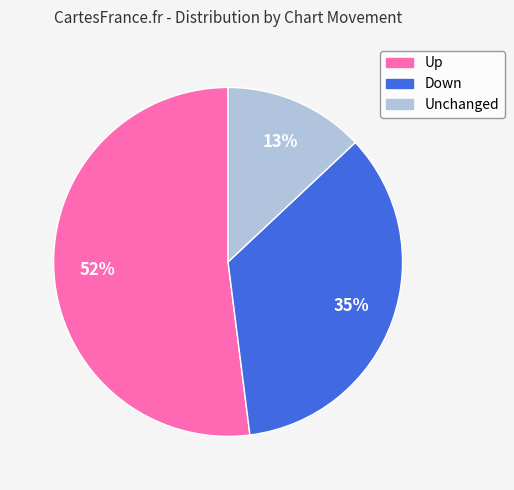

True or false: Down accounts for 40% of the total.

False